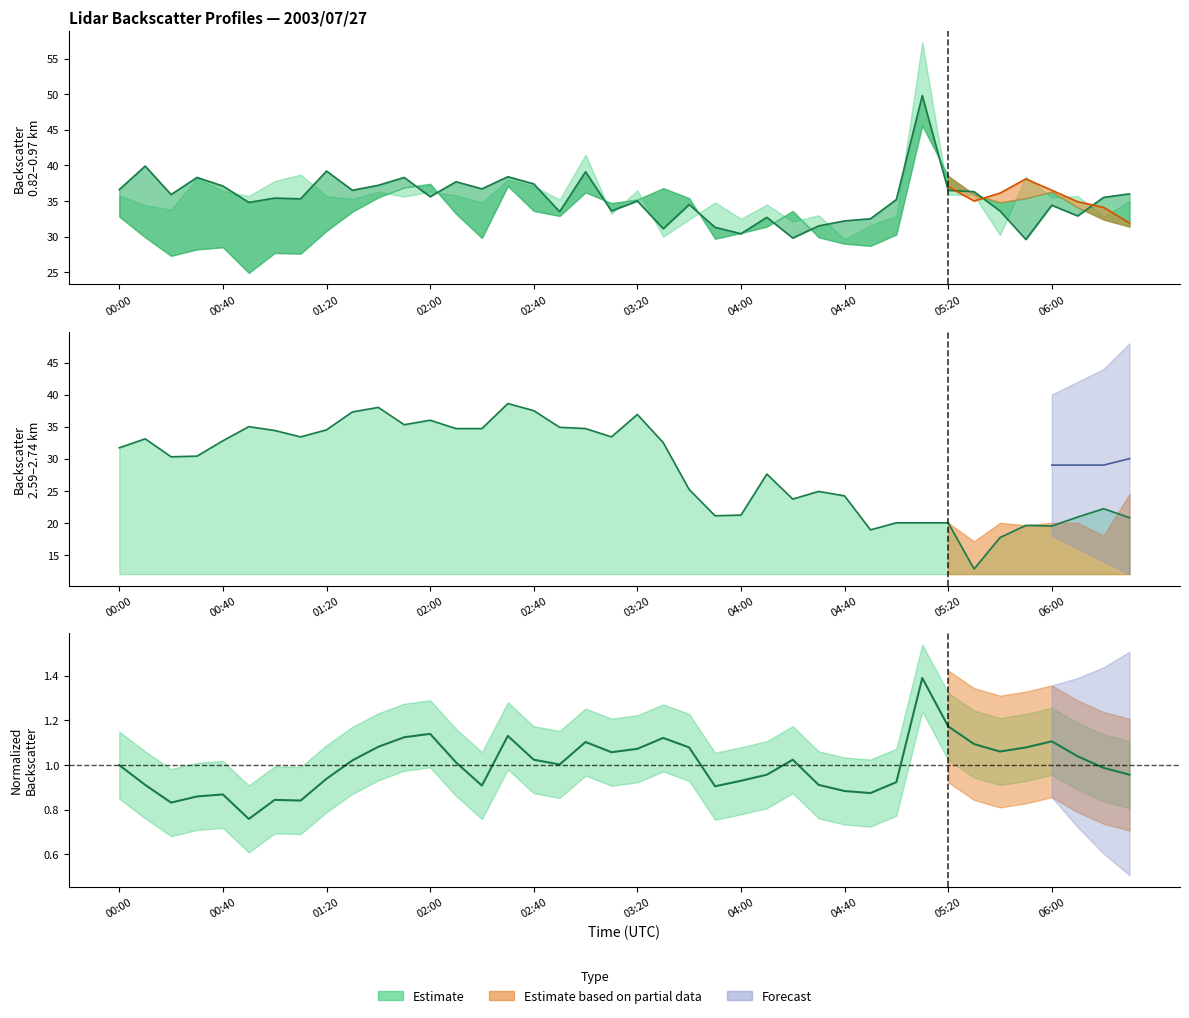

True or false: Range 1.114 has more than 1 interior local peaks.

True